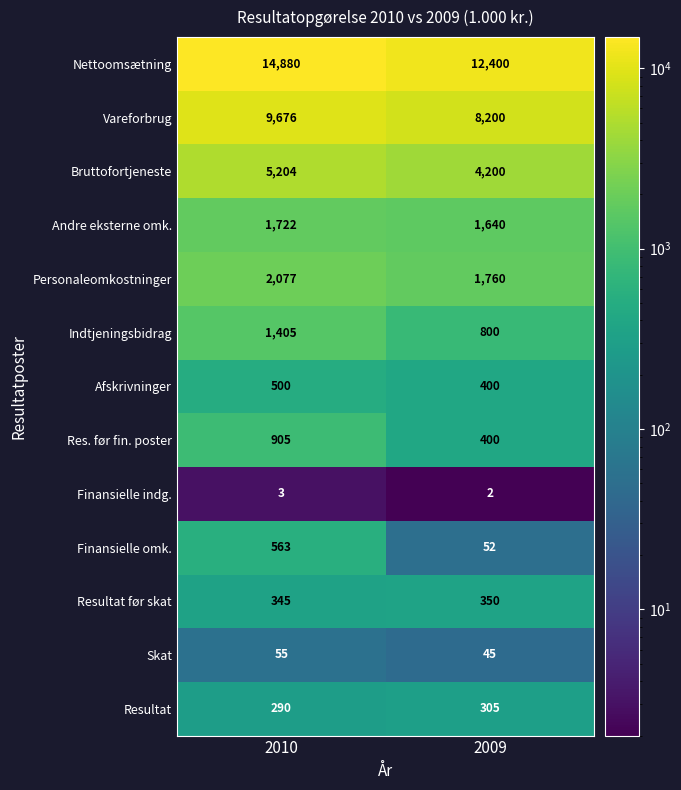

What is the highest value of the Finansielle omk. series?

563